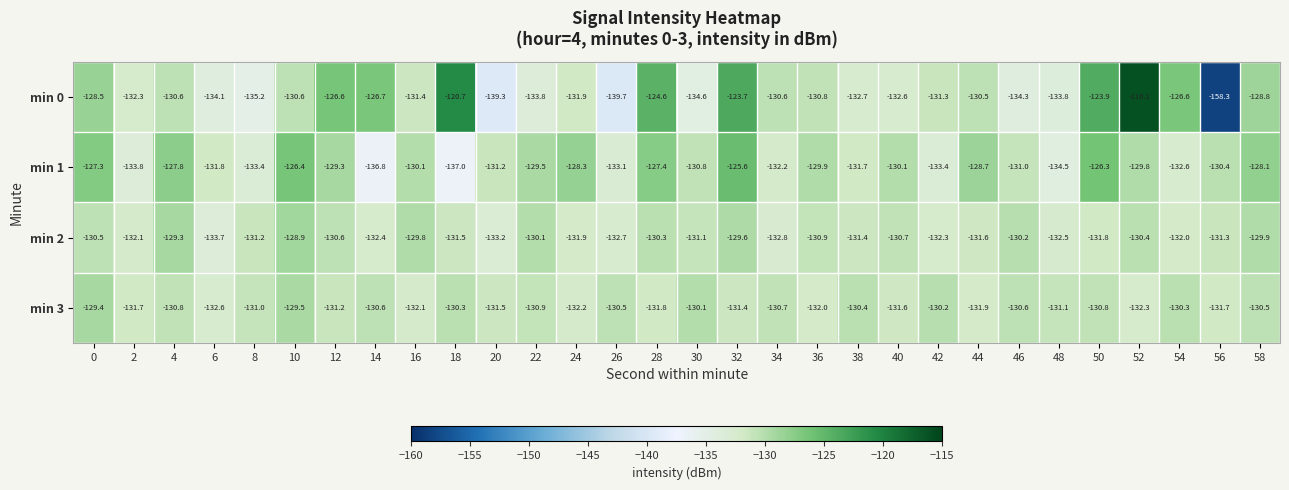

At 10, list the series in order from smallest to largest.

min 0, min 3, min 2, min 1